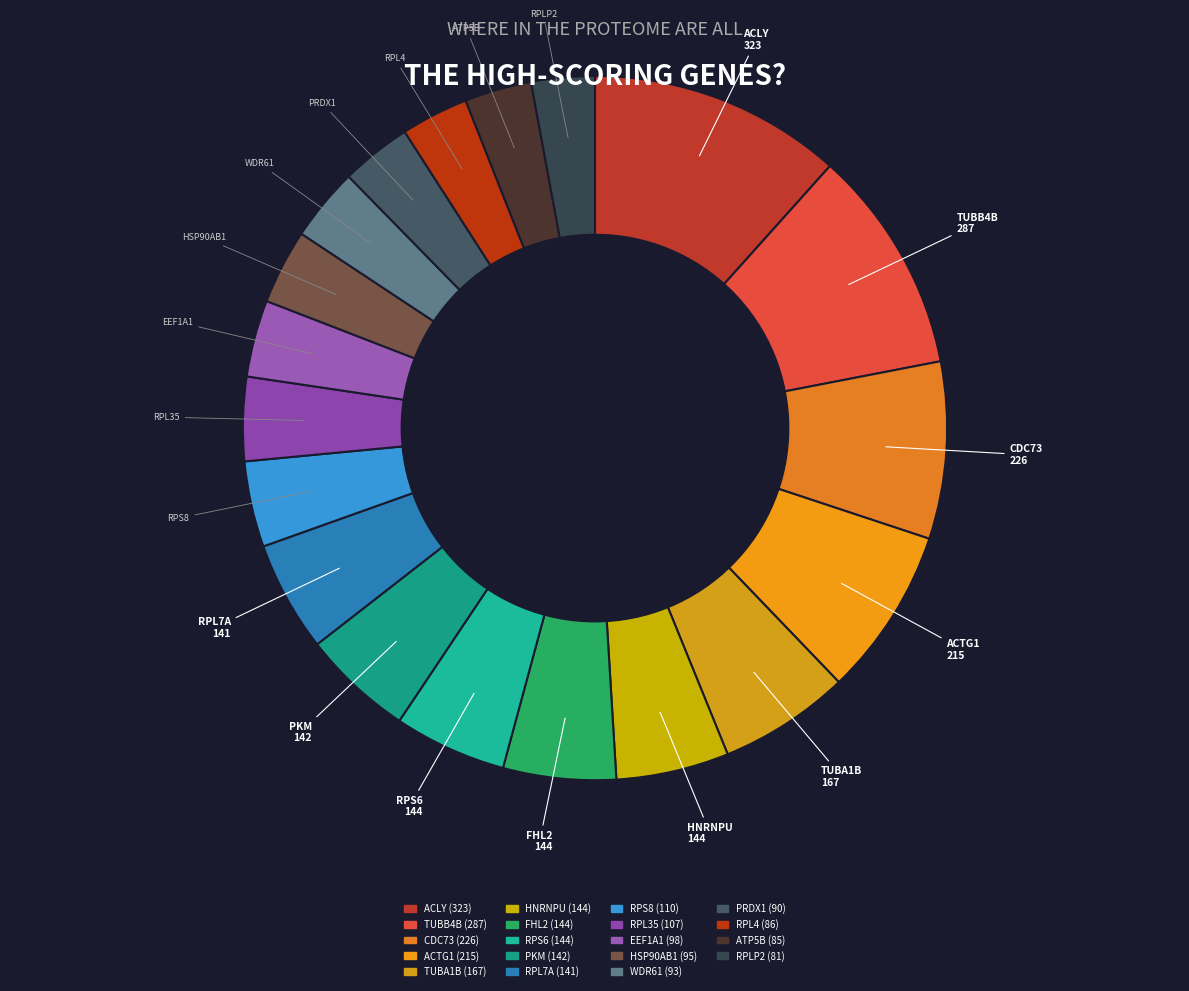

Rank the categories by value from lowest to highest.

RPLP2, ATP5B, RPL4, PRDX1, WDR61, HSP90AB1, EEF1A1, RPL35, RPS8, RPL7A, PKM, RPS6, FHL2, HNRNPU, TUBA1B, ACTG1, CDC73, TUBB4B, ACLY